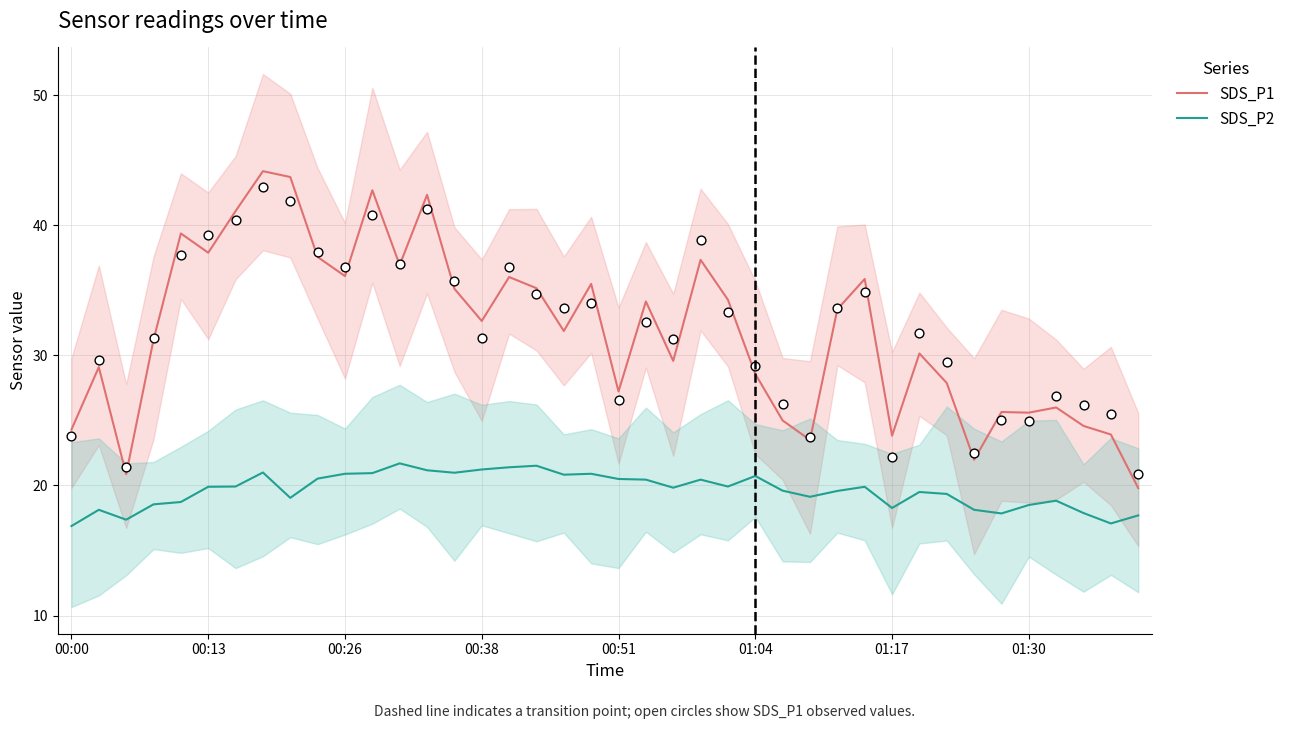

What is the total value across all series at 31?

49.6